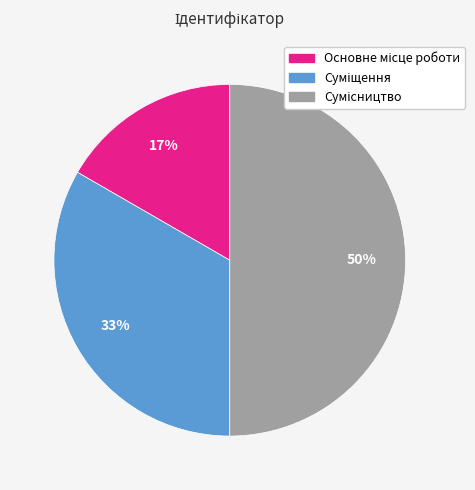

To the nearest percent, what is the average slice percentage?

33%